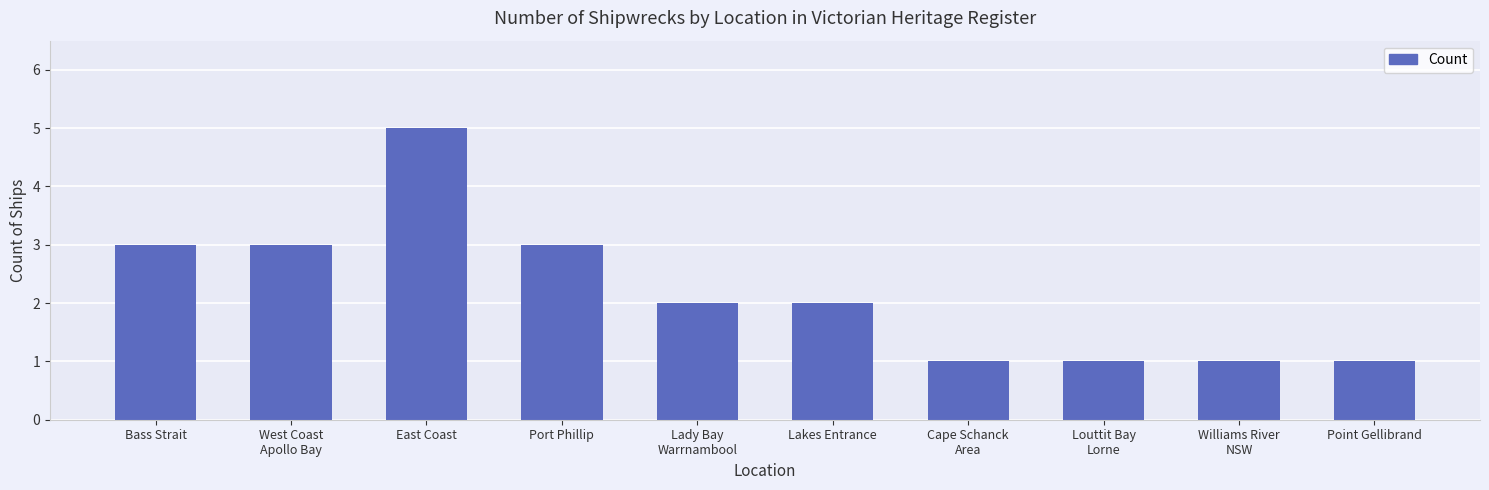

What position from the left is Point Gellibrand?

10